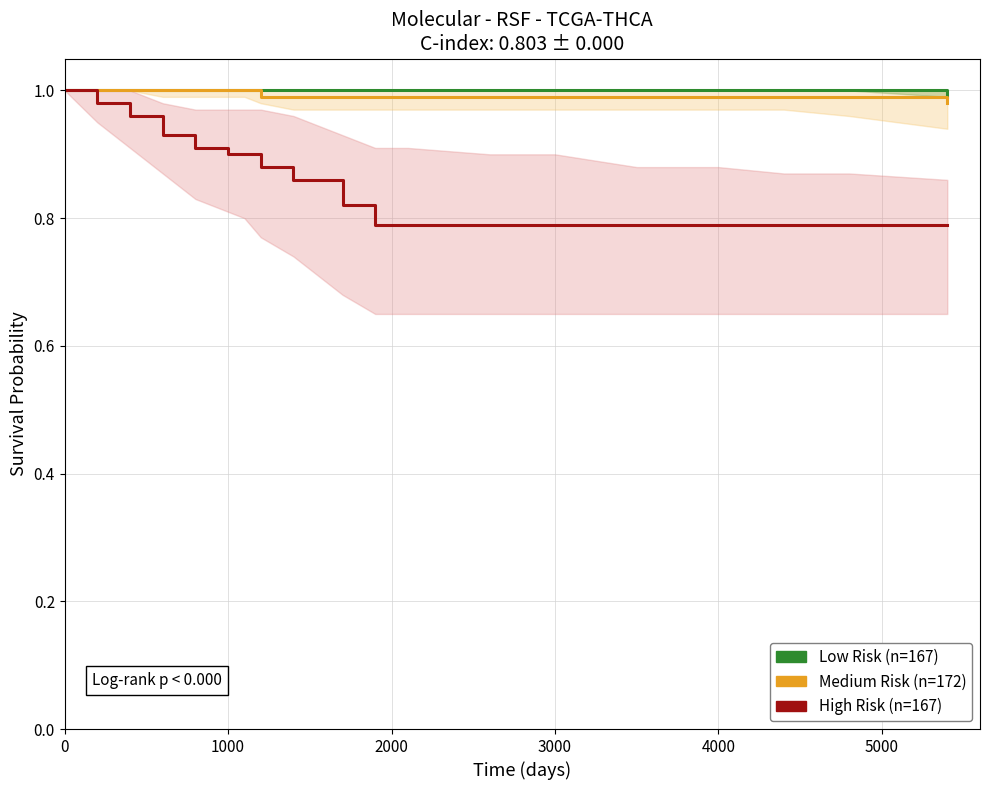

What is the sum of the Medium Risk (n=172) values at 4000 and 1000?

2.0